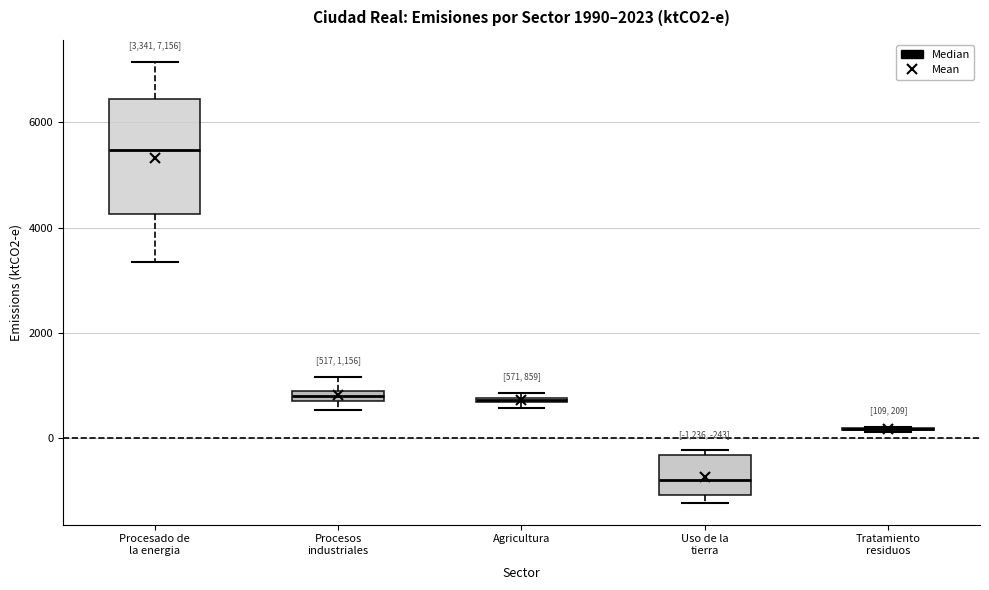

Comparing the boxes themselves (not the whiskers), which one is the tallest?

Procesado de la energia